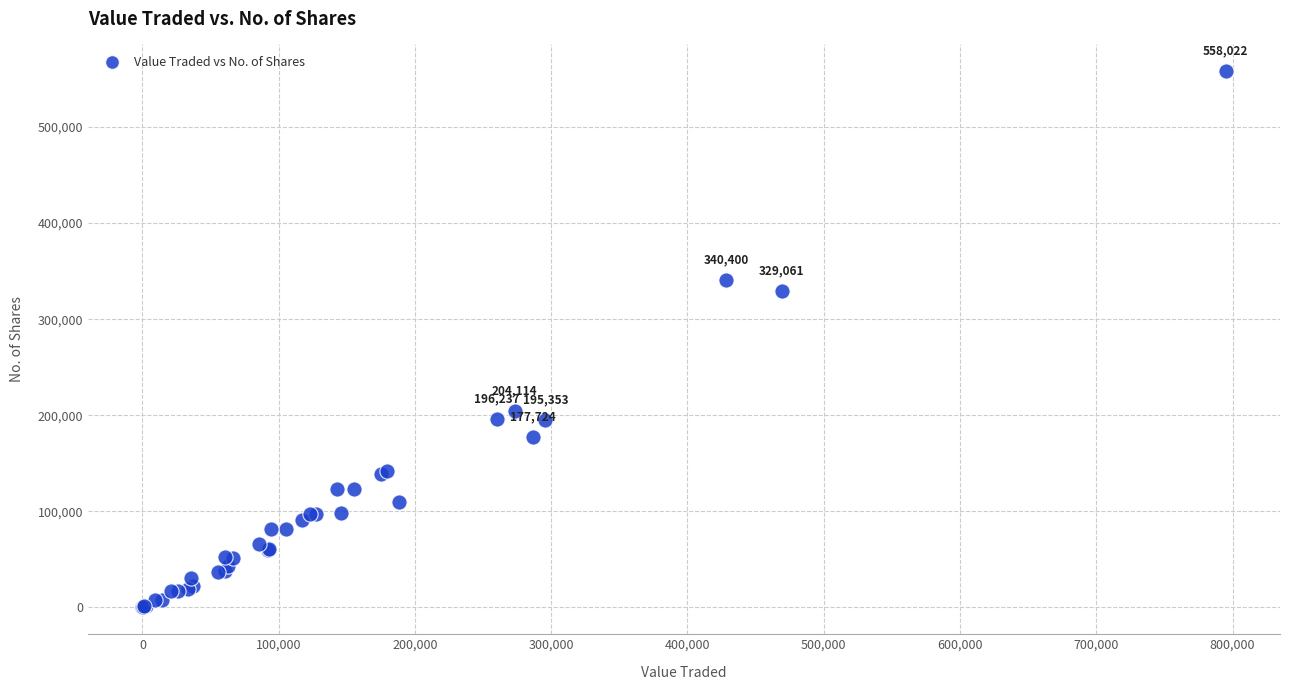

What Y value in the scatter plot is closest to 279018?

329061